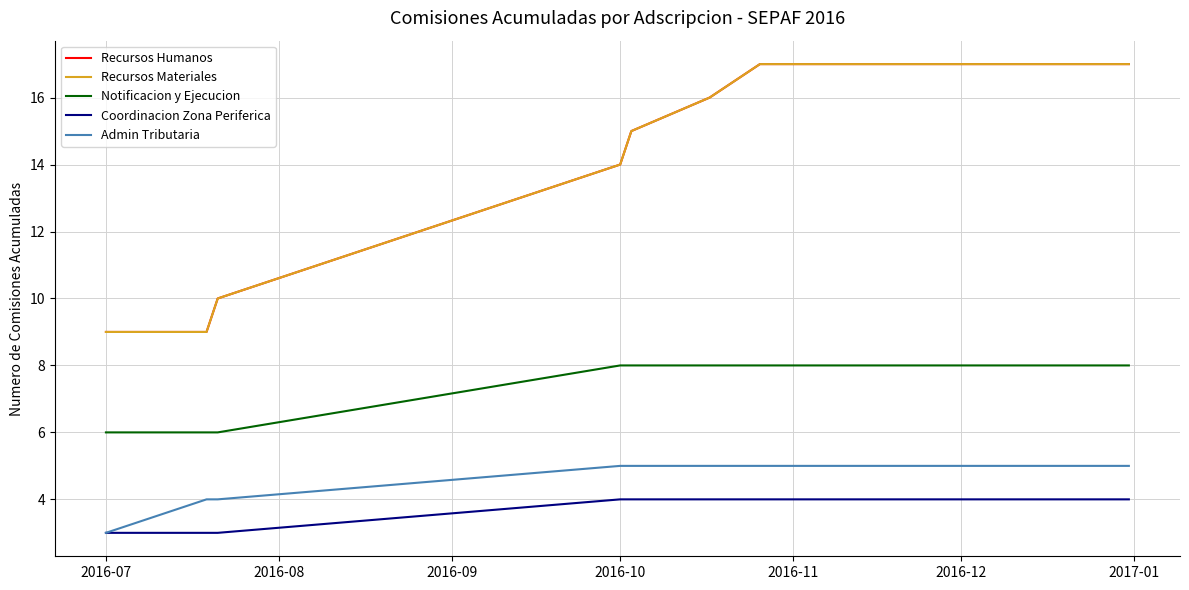

At which category is the sum across all series the highest?

2017-01